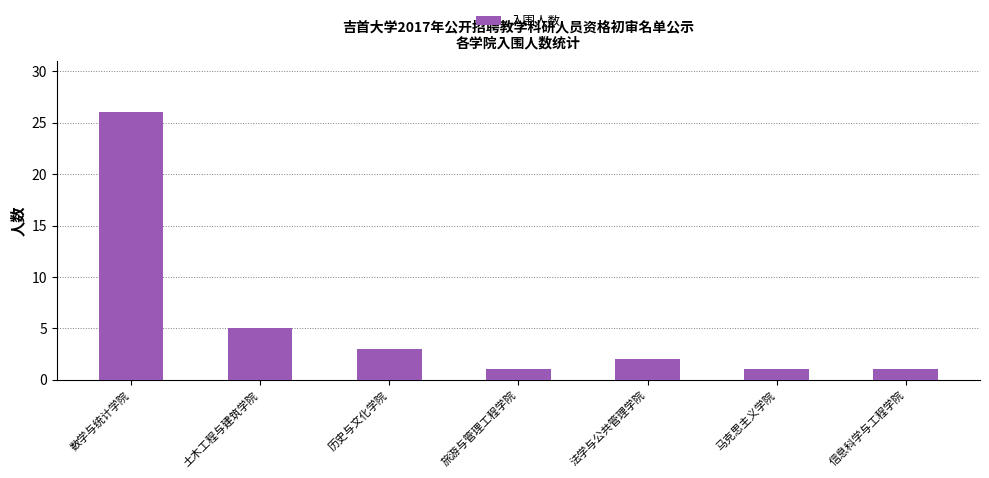

Does the chart contain stacked bars?

No